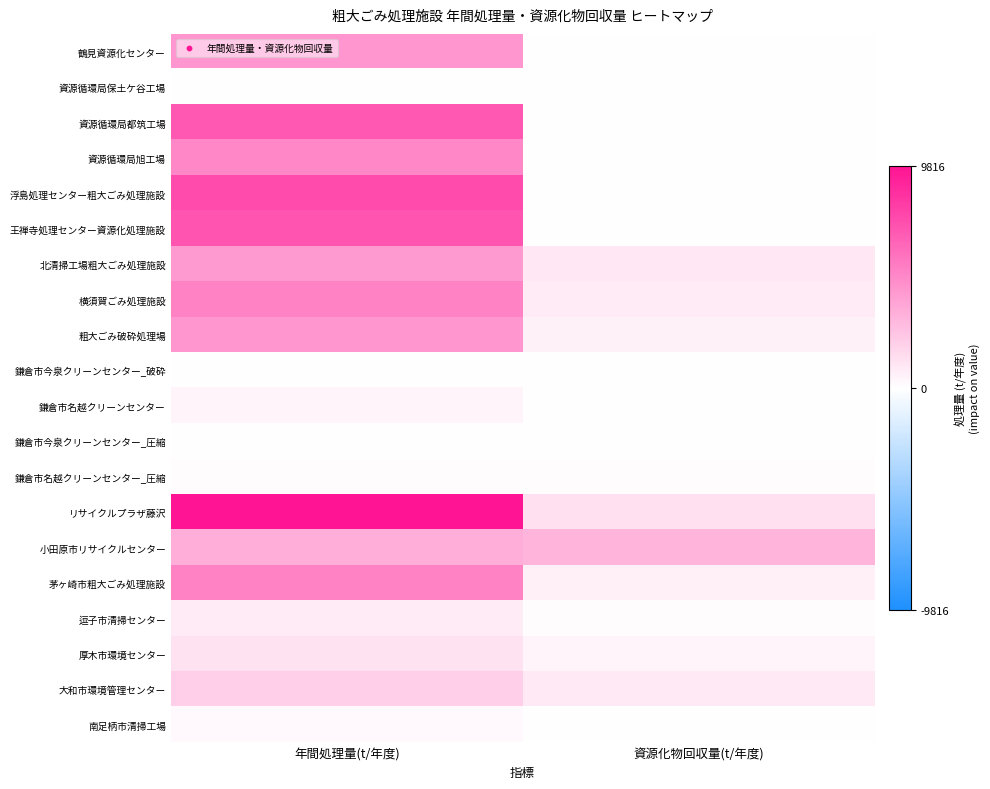

What is the difference between the highest and lowest values at 資源化物回収量(t/年度)?

3072.0